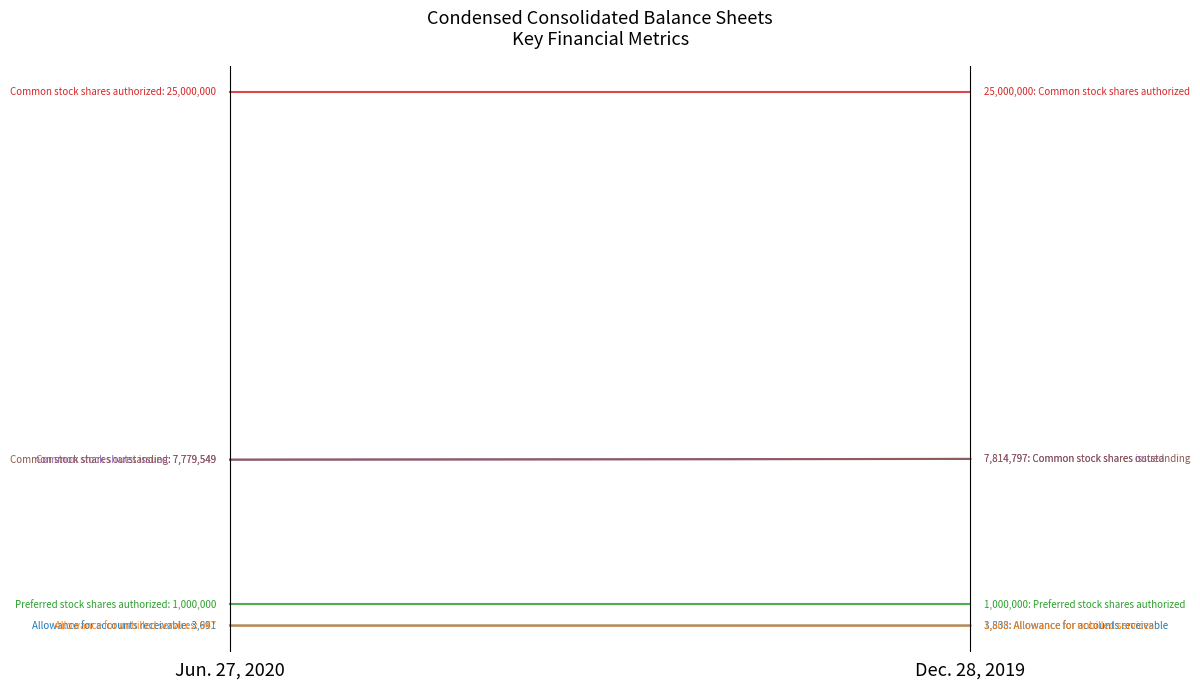

The Common stock shares outstanding series shows 7814797 at Dec. 28, 2019. True or false?

True